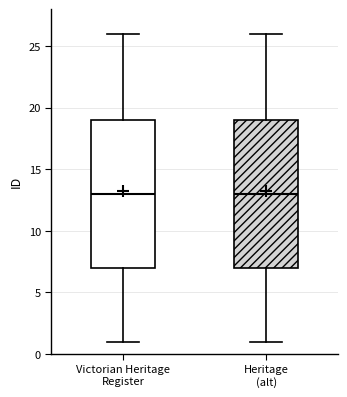

Where is the upper edge of the box for Victorian Heritage Register on the y-axis? The values are not printed on the chart, so give them approximately, as read against the axis.

19